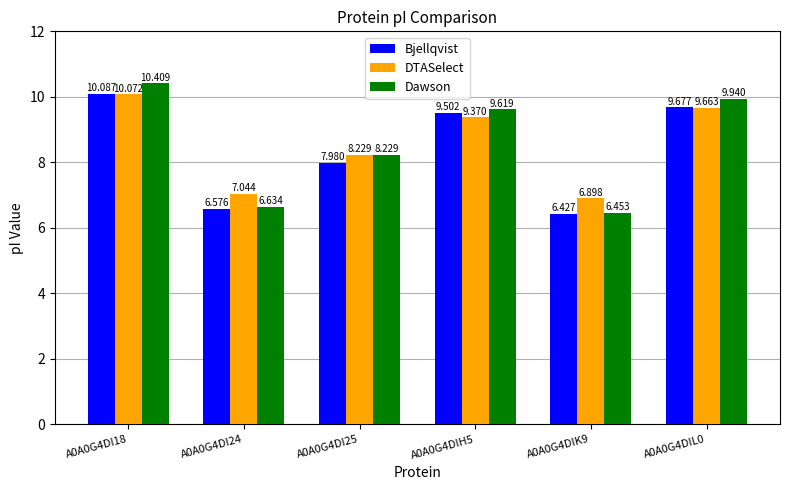

Rank the series by their maximum value, from lowest to highest.

DTASelect, Bjellqvist, Dawson